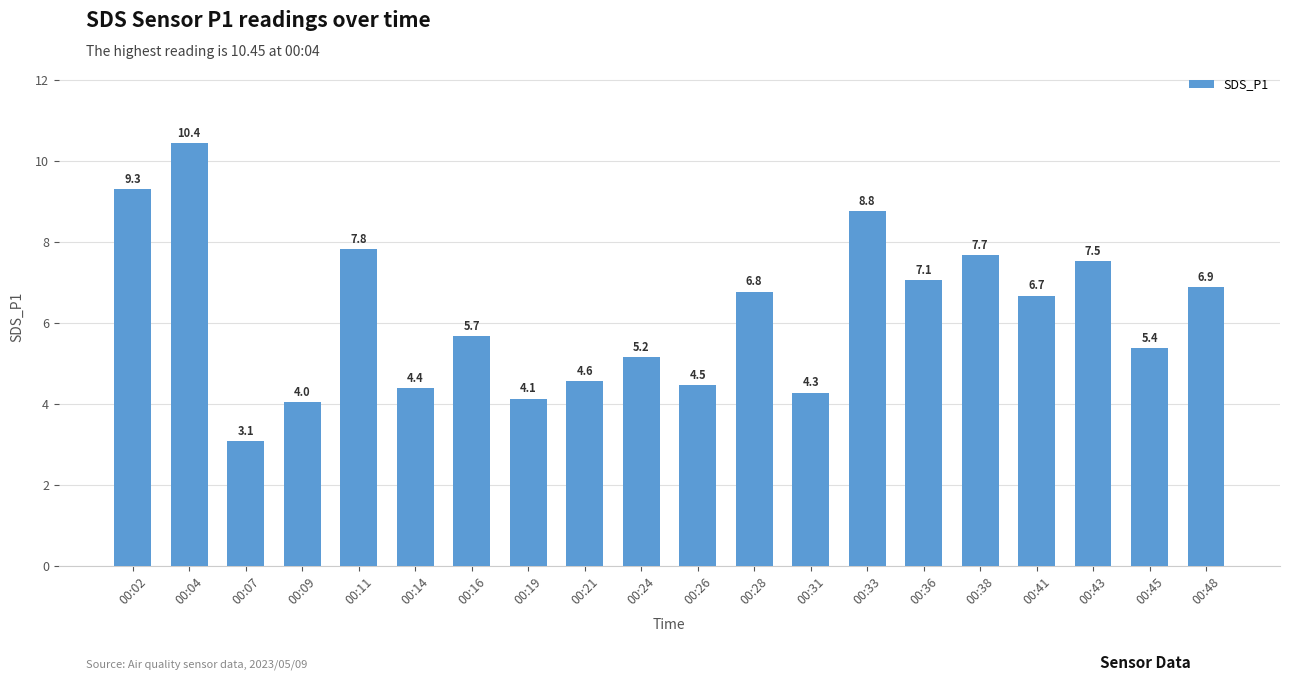

How many bars are there in total?

20